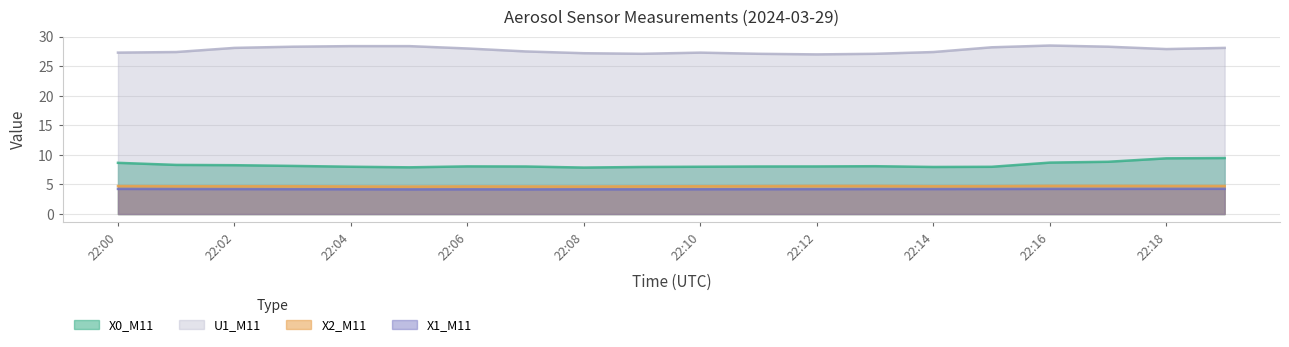

At which category is the sum across all series the highest?

22:19